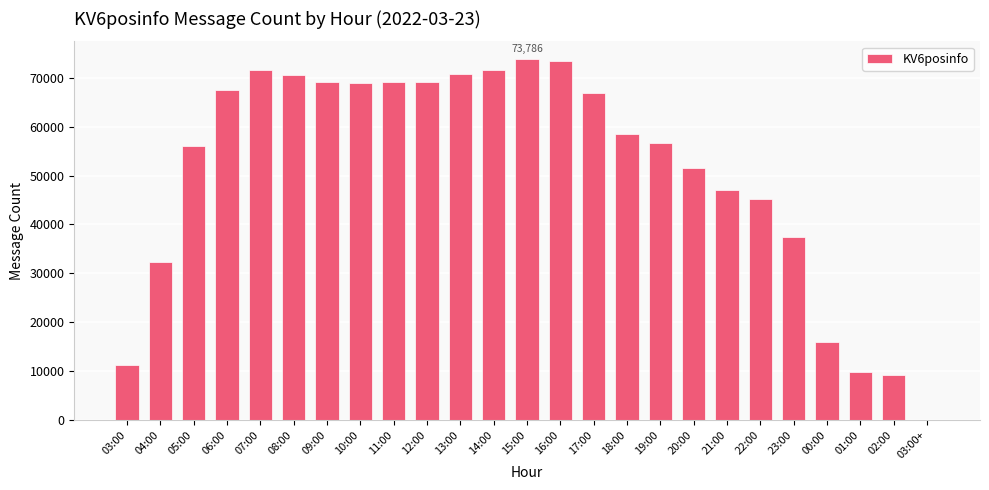

What is the greatest value displayed?

73786